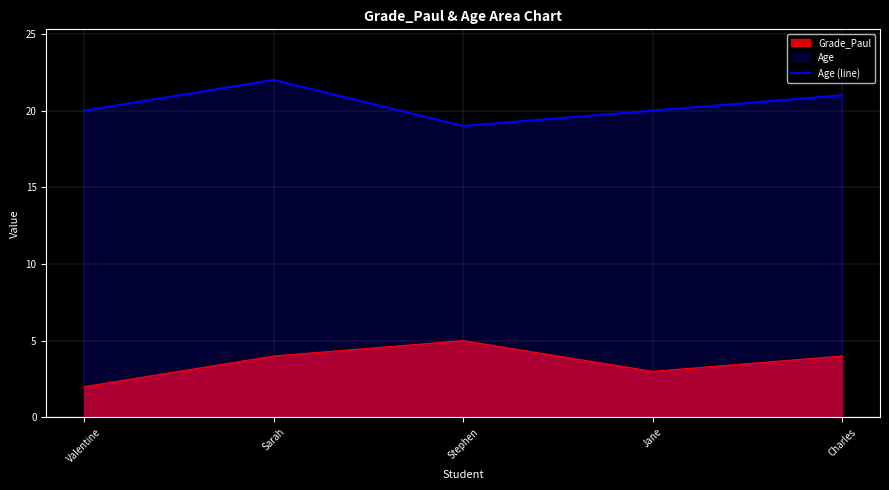

The value of Age (line) at Stephen is 19. True or false?

True